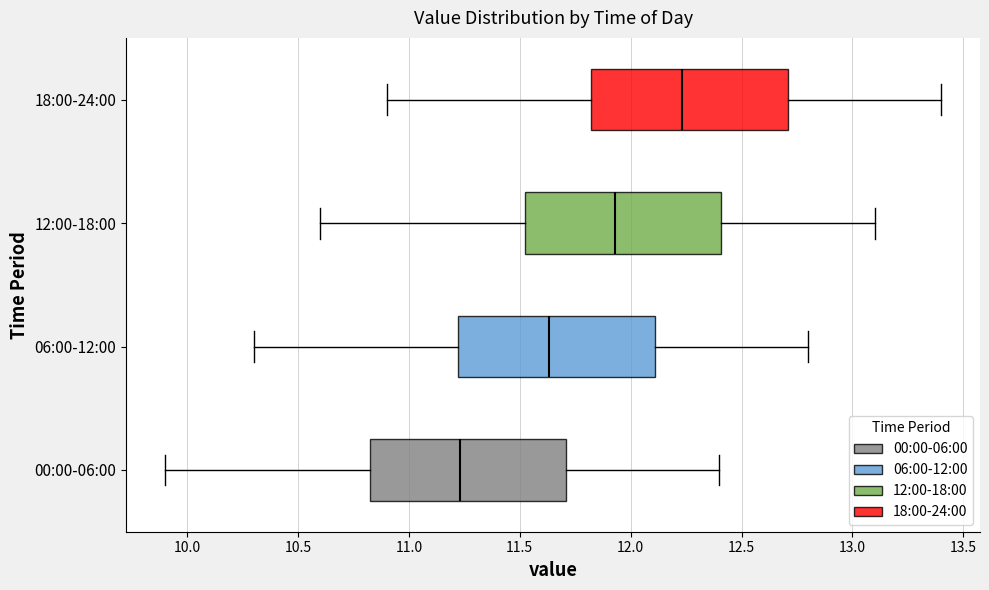

Reading bottom to top, transcribe this box plot: for each box, give where its median line is, the range the box spans, and where its two whiskers end, as read against the x-axis. The values are not printed on the chart, so give them approximately, as read against the axis.

00:00-06:00: median 11.25, box 10.80 to 11.70, whiskers 9.90 to 12.40
06:00-12:00: median 11.65, box 11.20 to 12.10, whiskers 10.30 to 12.80
12:00-18:00: median 11.95, box 11.50 to 12.40, whiskers 10.60 to 13.10
18:00-24:00: median 12.25, box 11.80 to 12.70, whiskers 10.90 to 13.40